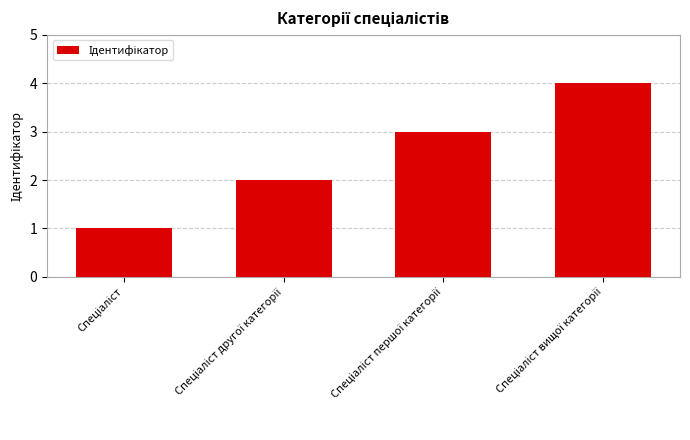

What is the greatest value displayed?

4